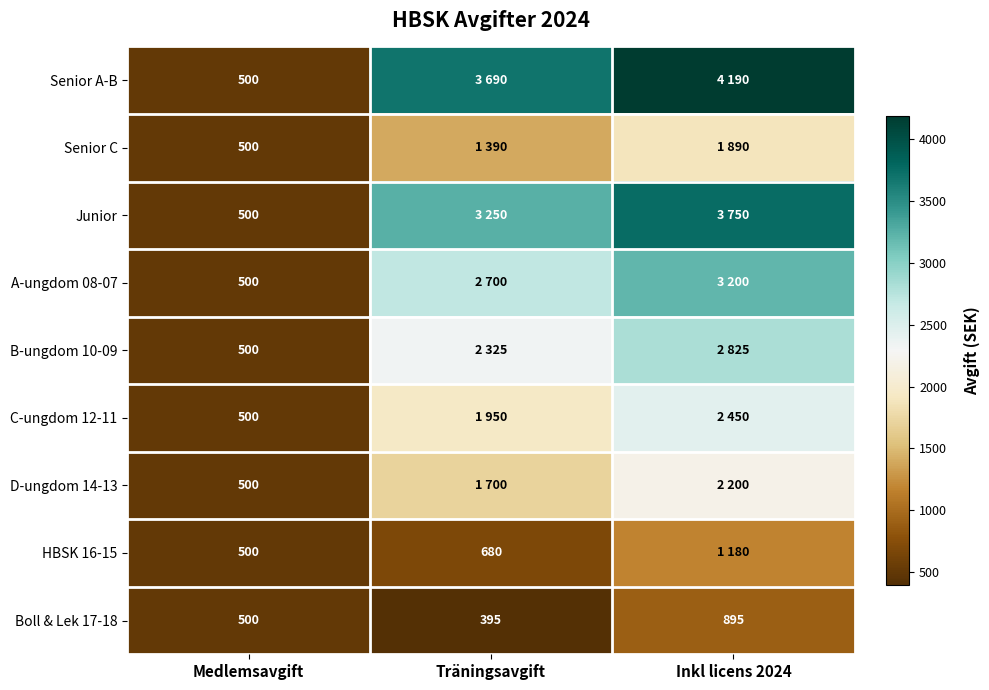

The value of A-ungdom 08-07 at Medlemsavgift is 500. True or false?

True